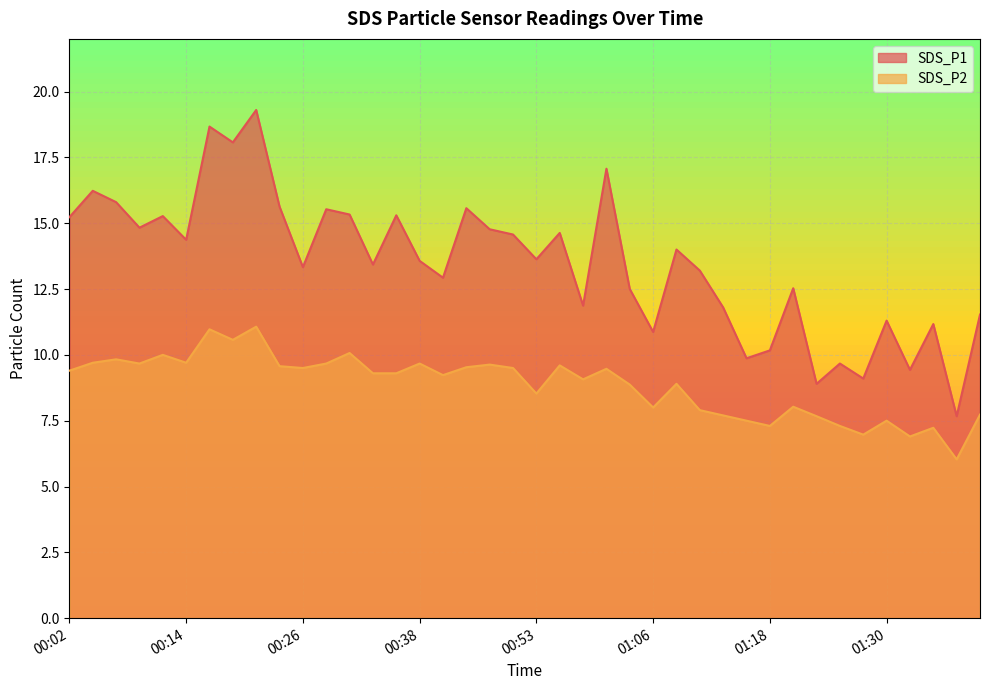

How many categories are shown in the chart?

40